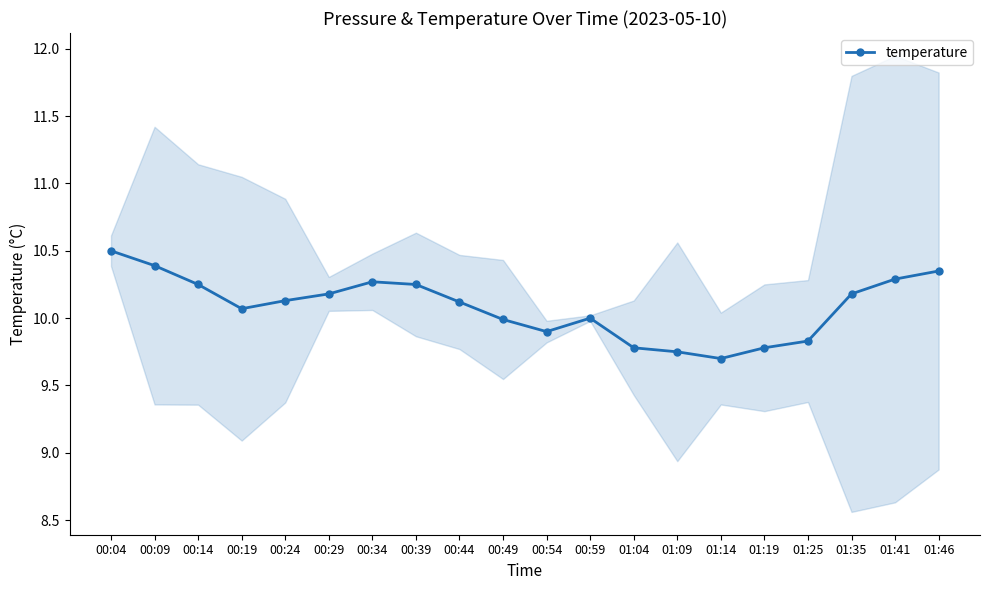

Is it true that the value at 00:44 is 13.8?

False